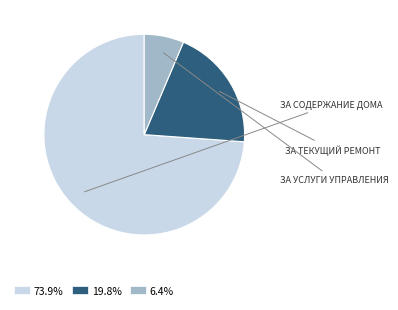

Combined, do 19.8% and 6.4% account for over 50%?

No